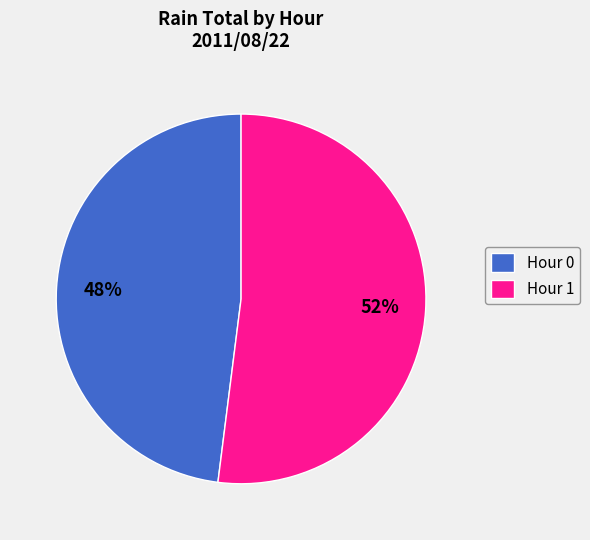

To the nearest percent, what is the average slice percentage?

50%